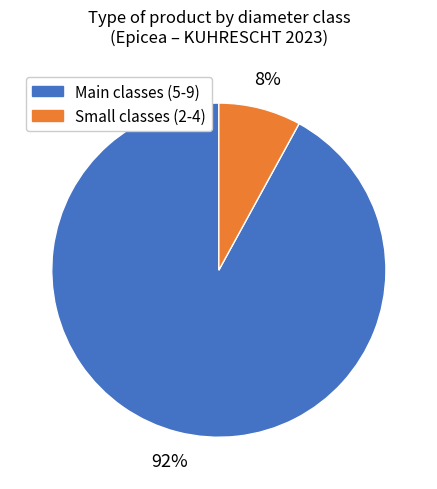

To the nearest percent, what is the difference between the largest and smallest slice percentages?

84%